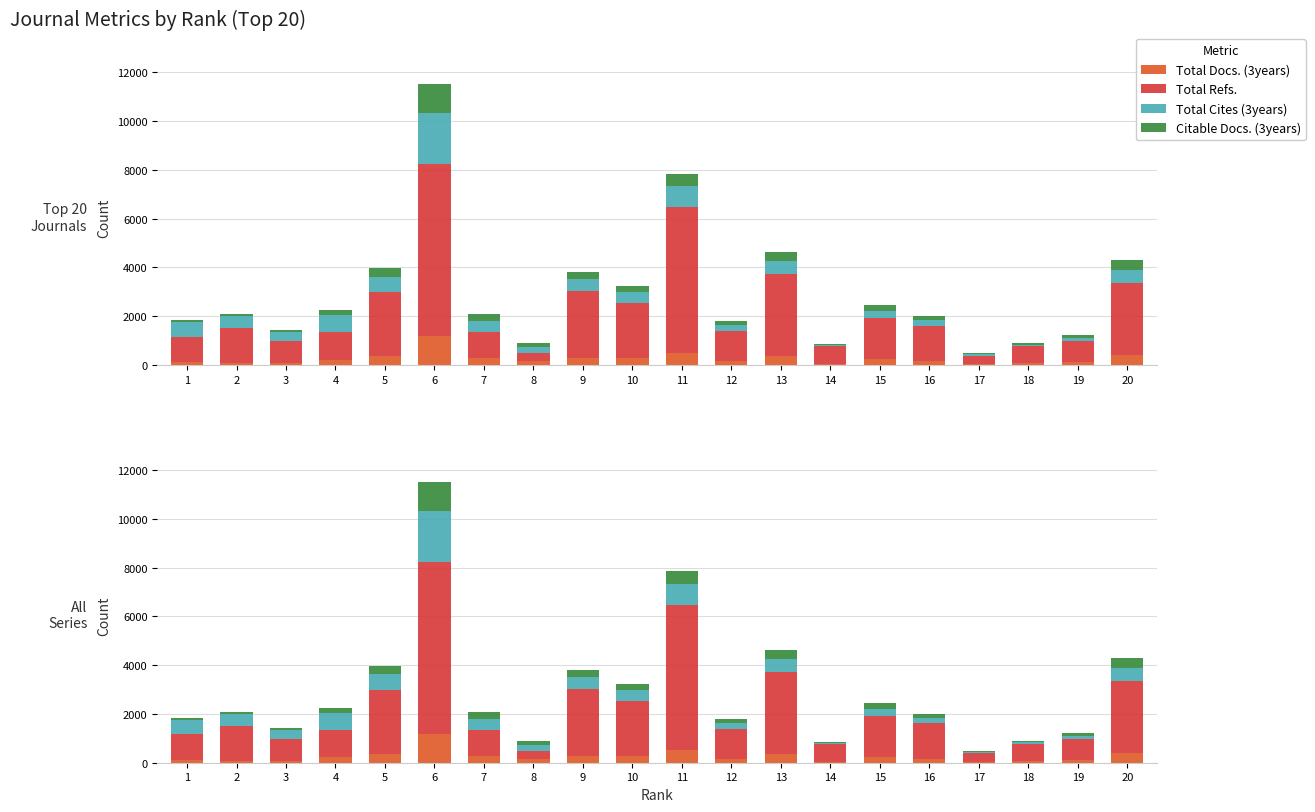

What are all the series names shown in the legend?

Total Docs. (3years), Total Refs., Total Cites (3years), Citable Docs. (3years)